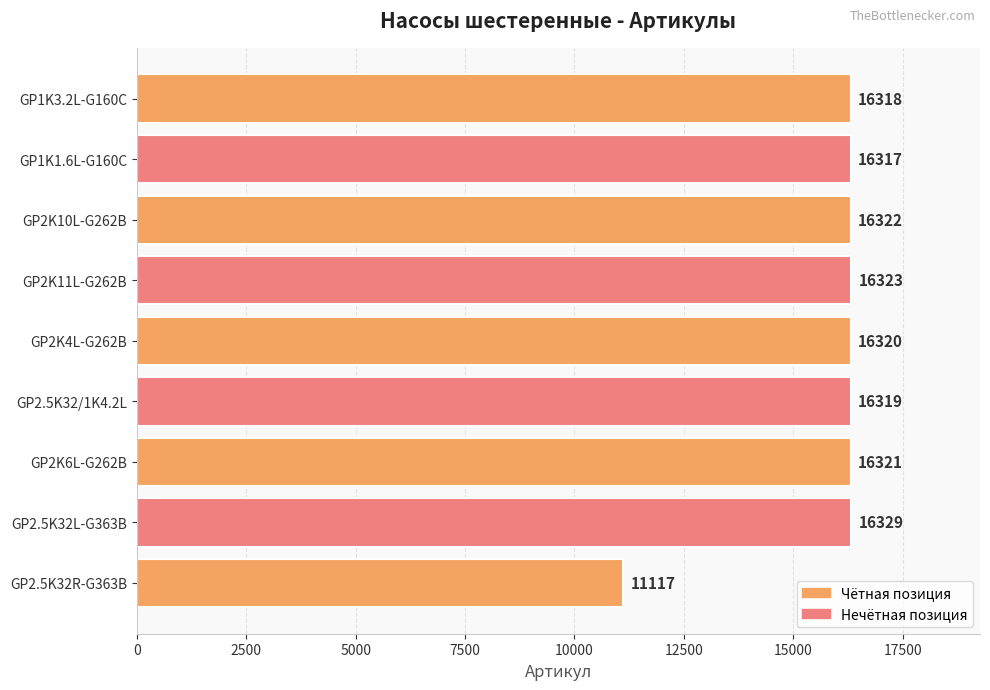

What is the difference between the maximum and minimum values?

5212